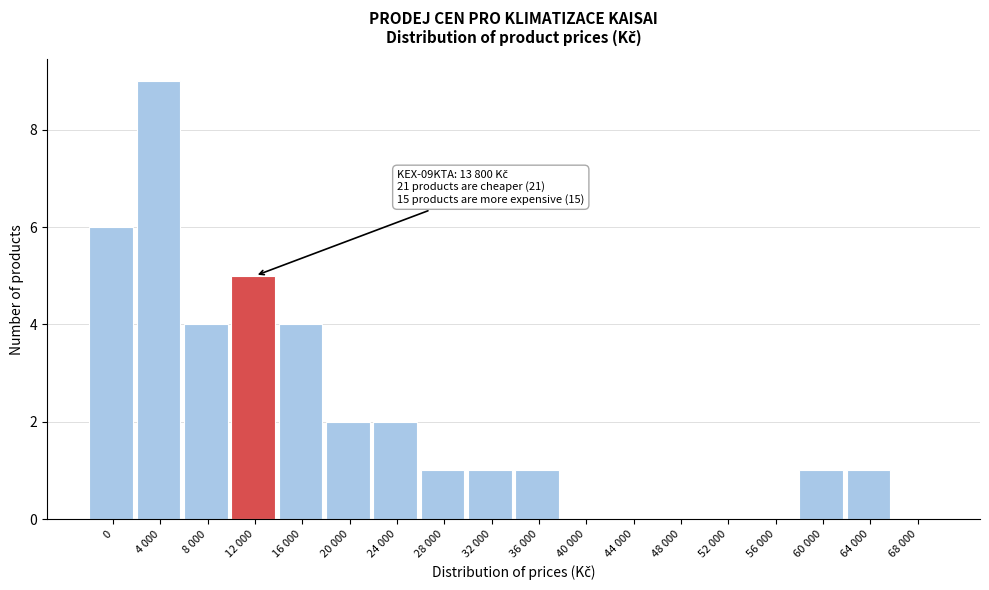

Reading left to right, extract all data points from this chart.

0=6	4 000=9	8 000=4	12 000=5	16 000=4	20 000=2	24 000=2	28 000=1	32 000=1	36 000=1	40 000=0	44 000=0	48 000=0	52 000=0	56 000=0	60 000=1	64 000=1	68 000=0